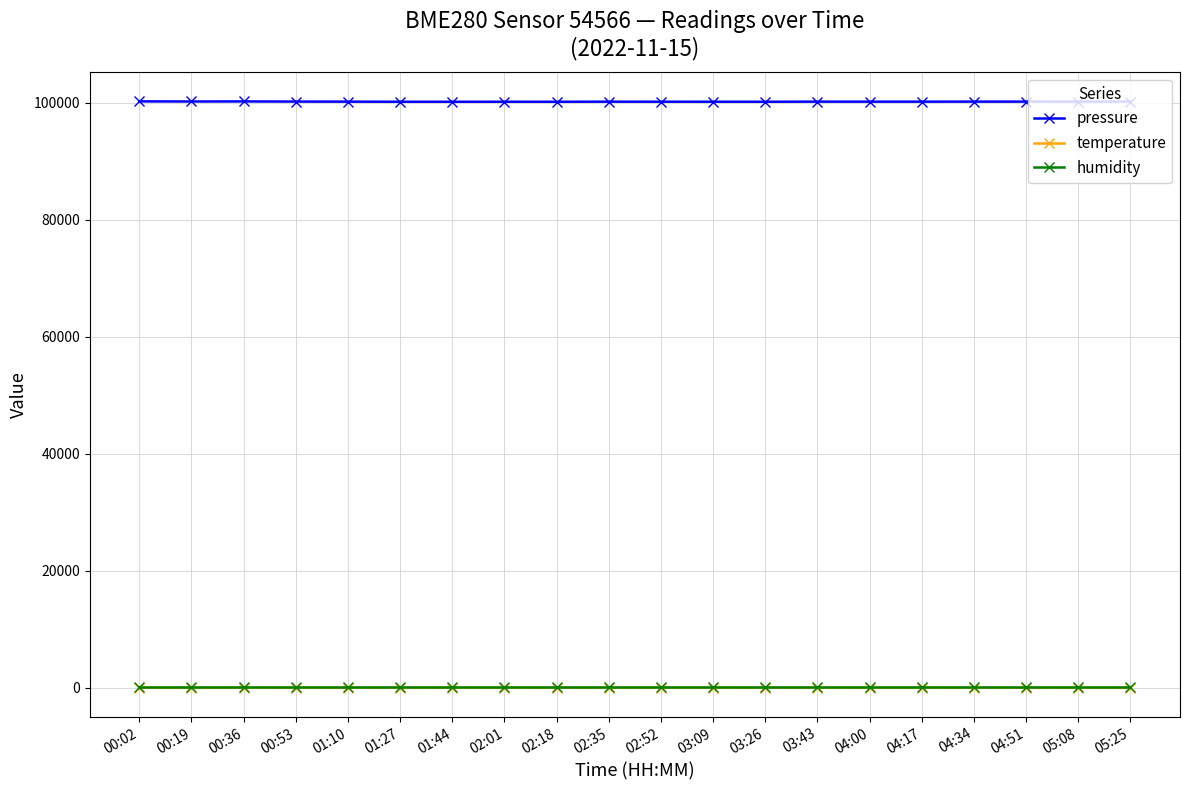

What is the value of the humidity point at the 3rd from the left?

100.0